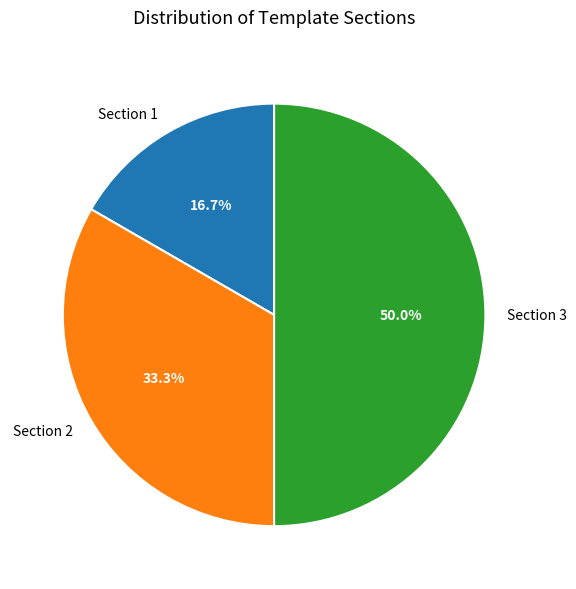

Which slice is the largest?

Section 3